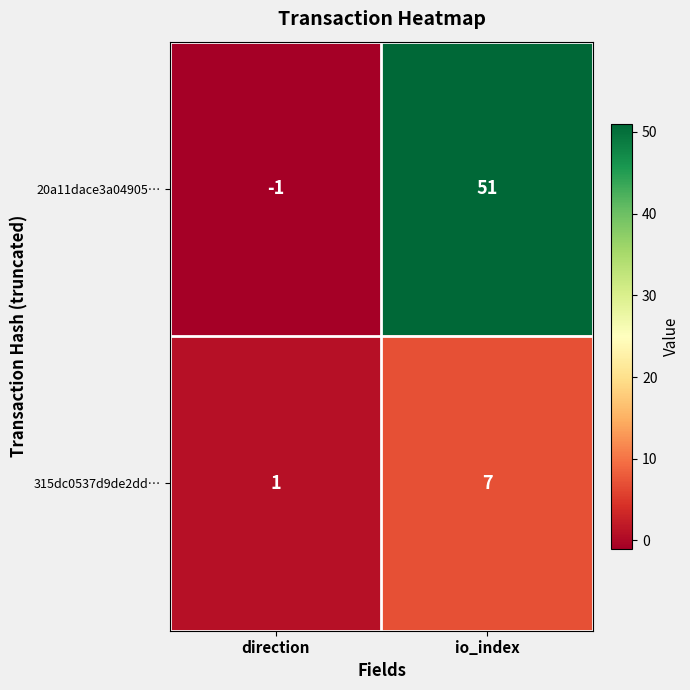

What is the difference between the maximum and minimum values in the 20a11dace3a04905… series?

52